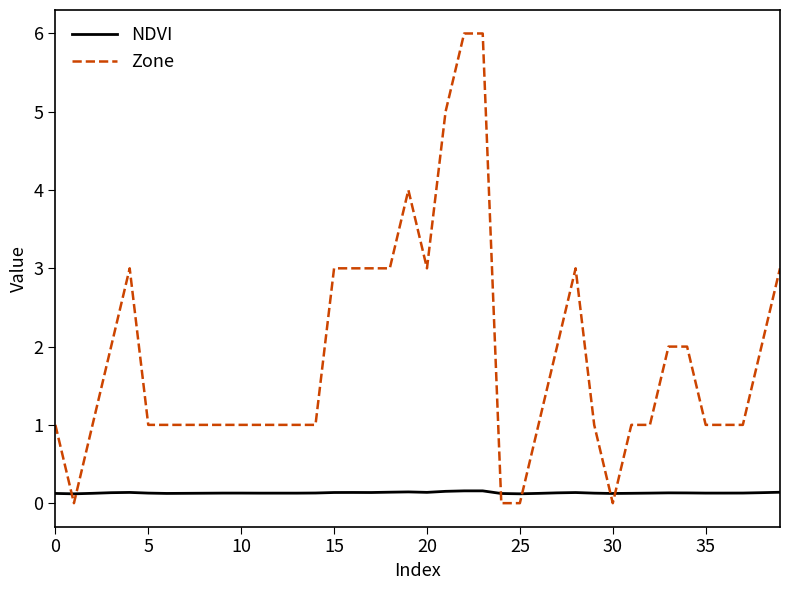

How many series are shown in this chart?

2